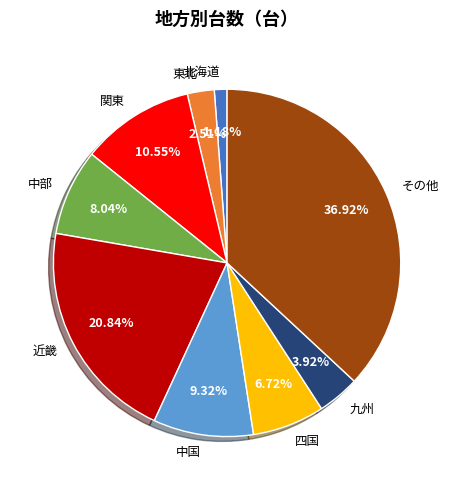

How many slices are in this pie chart?

9